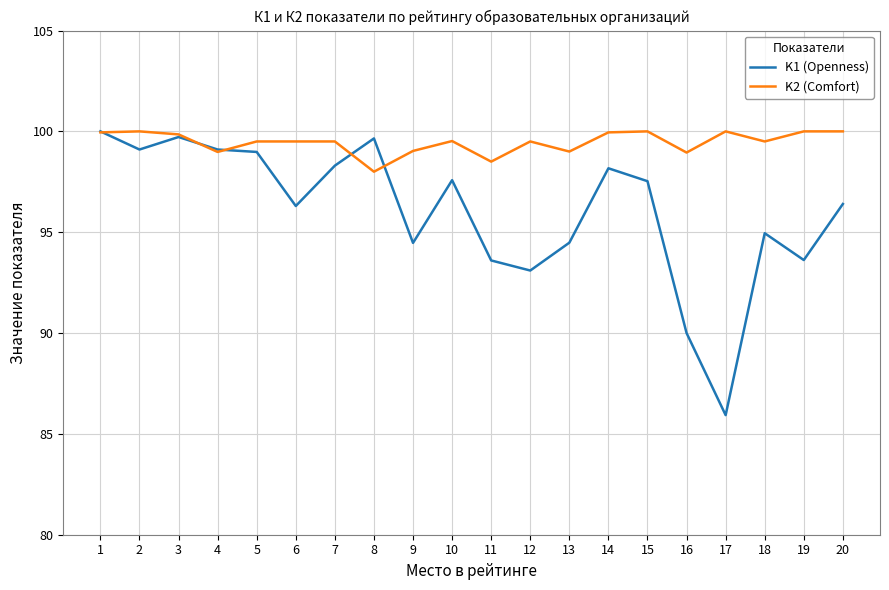

At which label does K1 (Openness) reach its minimum?

17